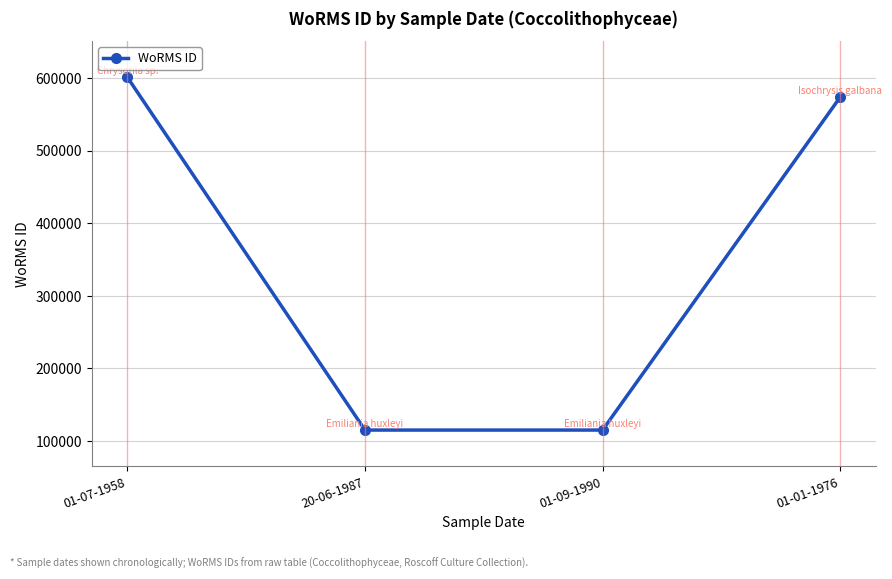

Reading left to right, what are all the values shown in this chart?

01-07-1958=601284	20-06-1987=115104	01-09-1990=115104	01-01-1976=573884